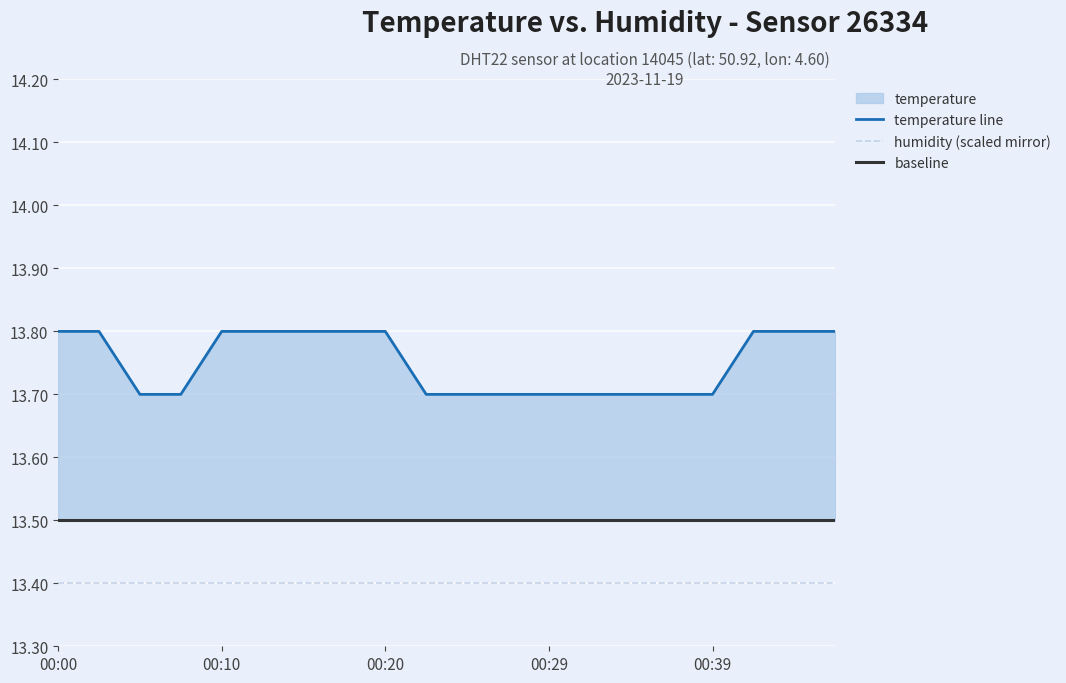

At which label is the value closest to 13?

00:05